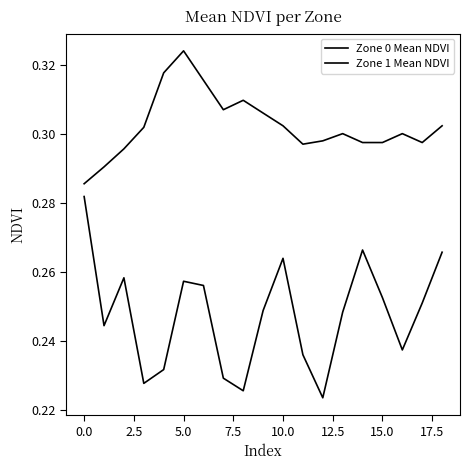

Is this an area chart (filled region under the line)?

No